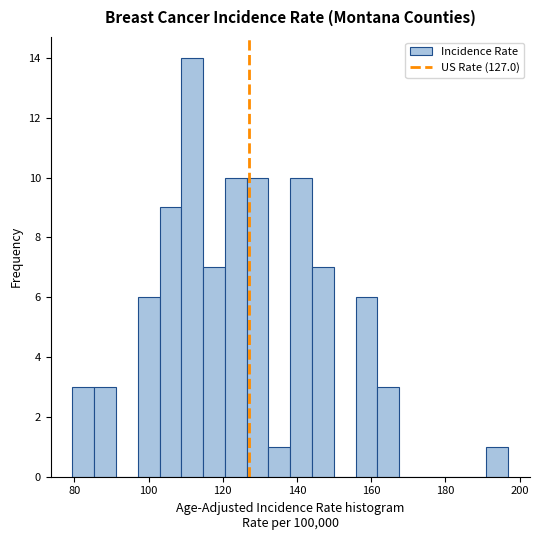

Around what value on the x-axis is the tallest bar? Give the approximate position of its centre, as read against the axis.

112